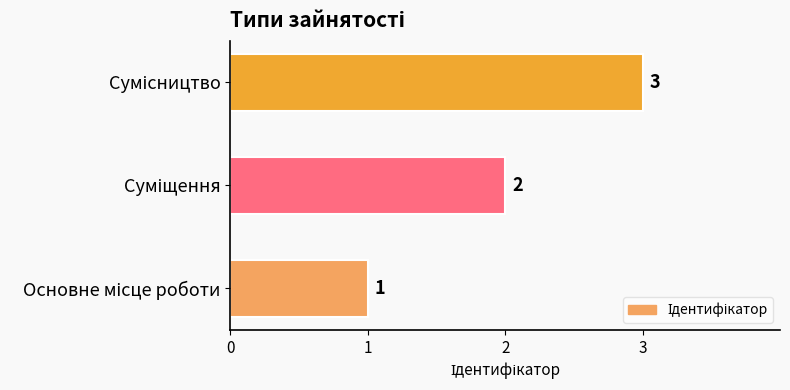

What is the greatest value displayed?

3